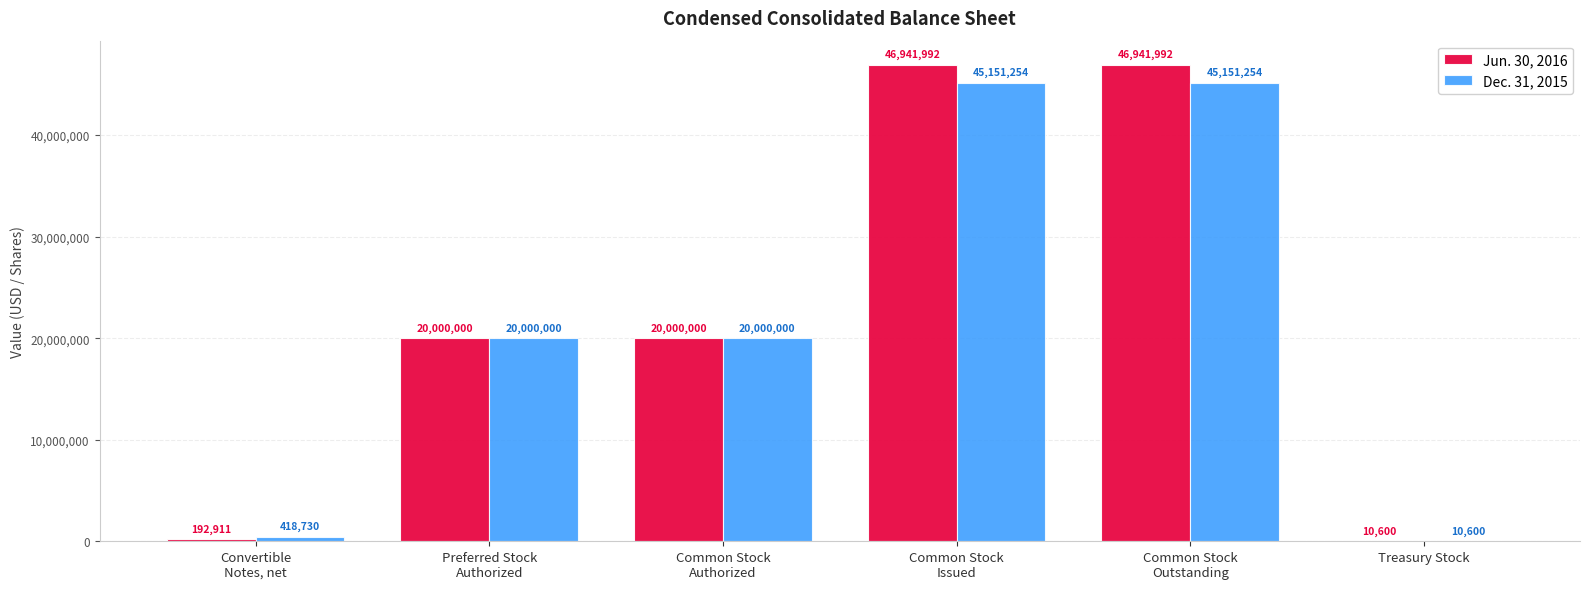

Are the bars horizontal?

No